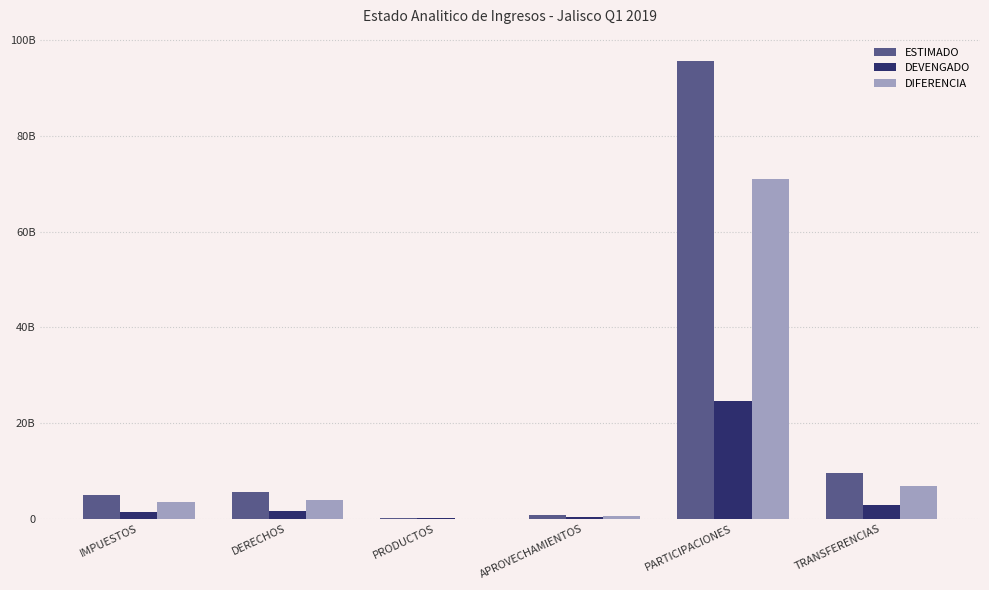

What are all the series names shown in the legend?

ESTIMADO, DEVENGADO, DIFERENCIA